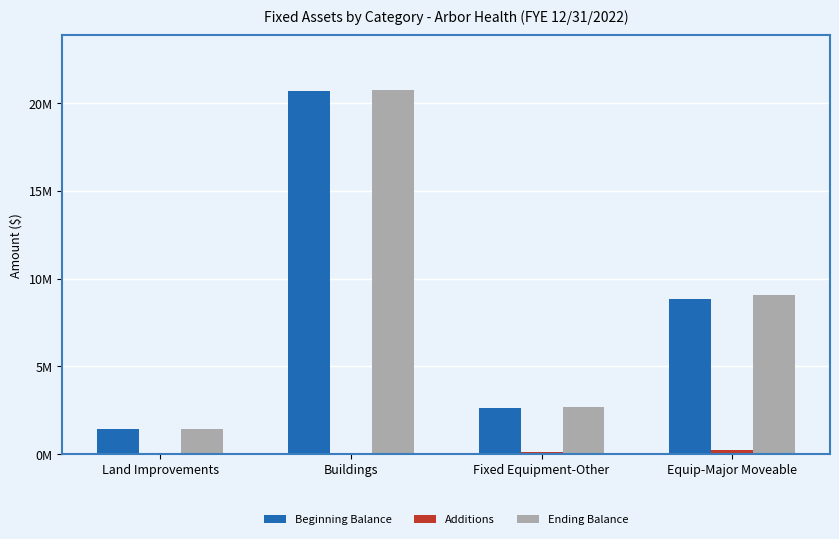

Where does the Ending Balance series first go above 9066472?

Buildings